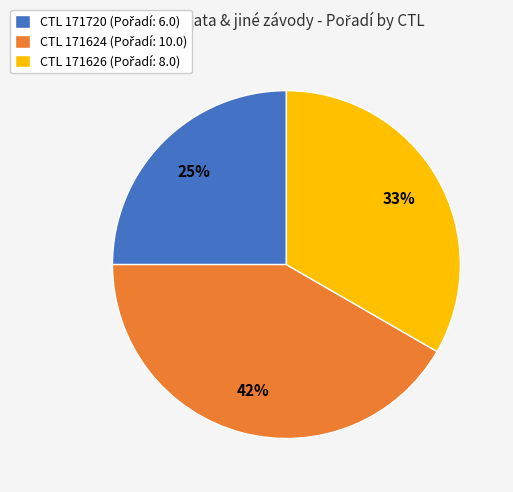

Is there a majority slice in this chart?

No